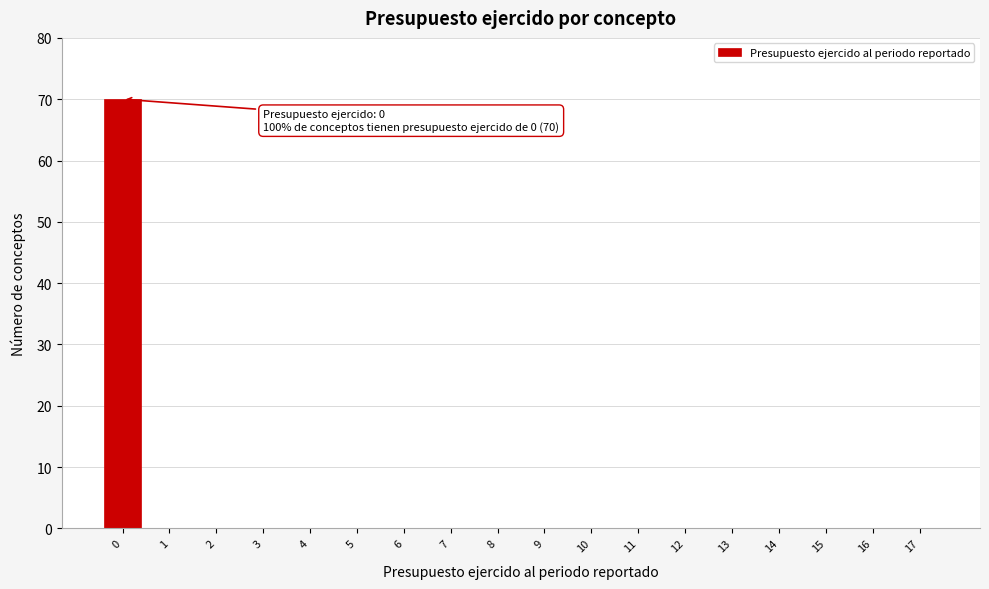

Reading left to right, what are all the values shown in this chart?

0=70	1=0	2=0	3=0	4=0	5=0	6=0	7=0	8=0	9=0	10=0	11=0	12=0	13=0	14=0	15=0	16=0	17=0